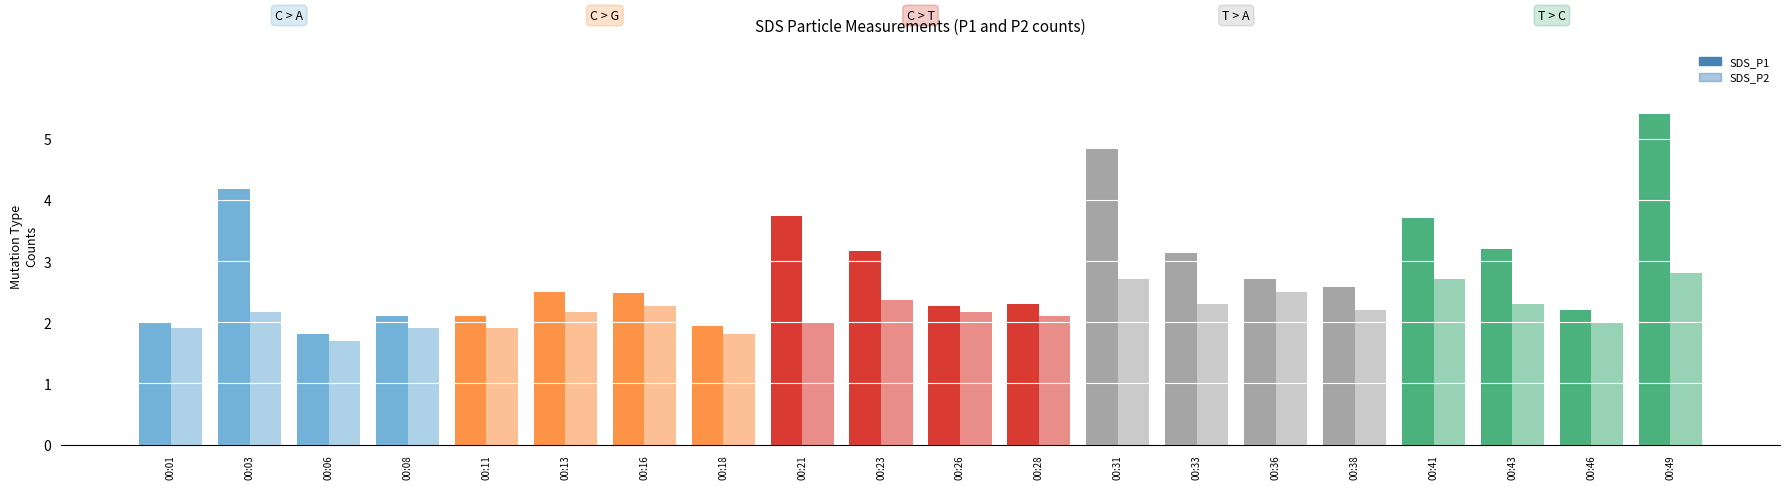

How many categories are shown in the chart?

20